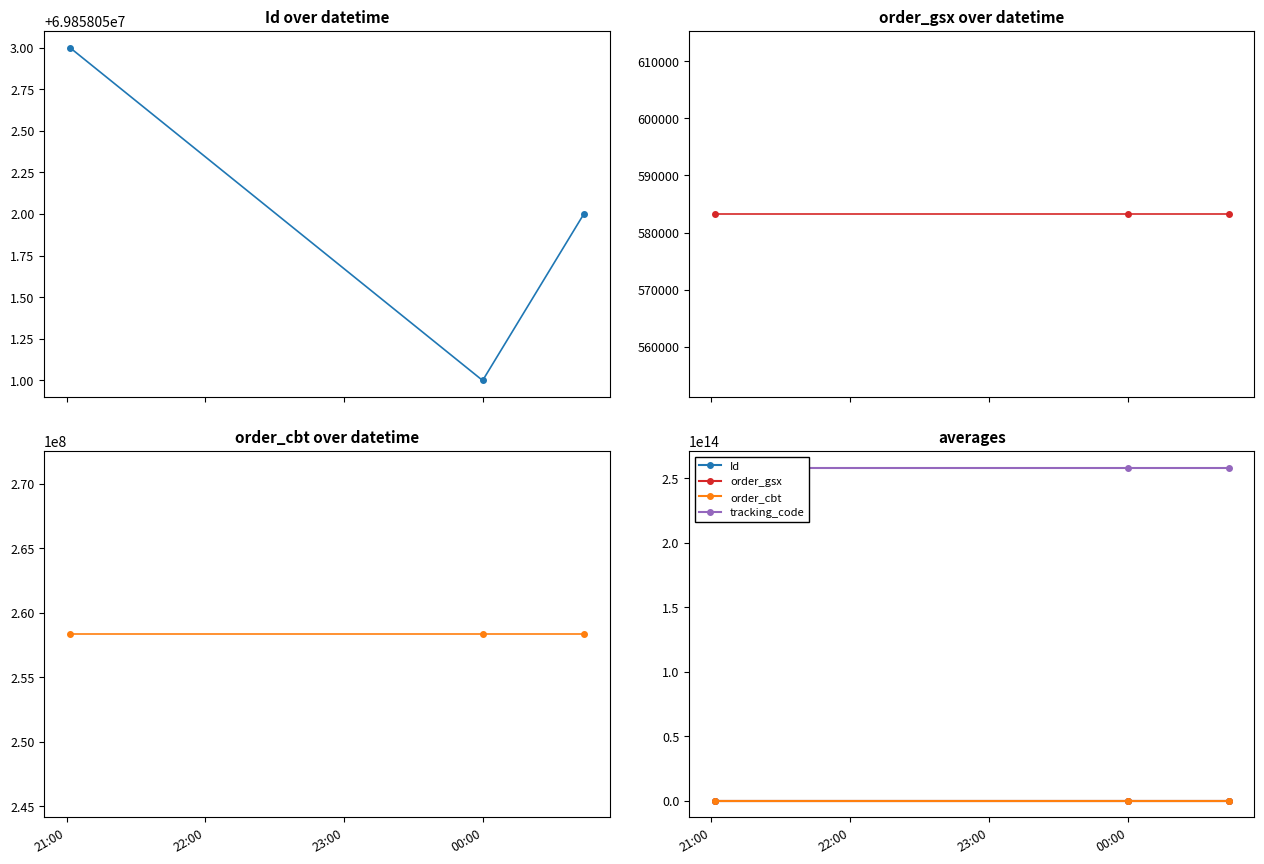

At how many categories does at least one series exceed 102425366222107?

3